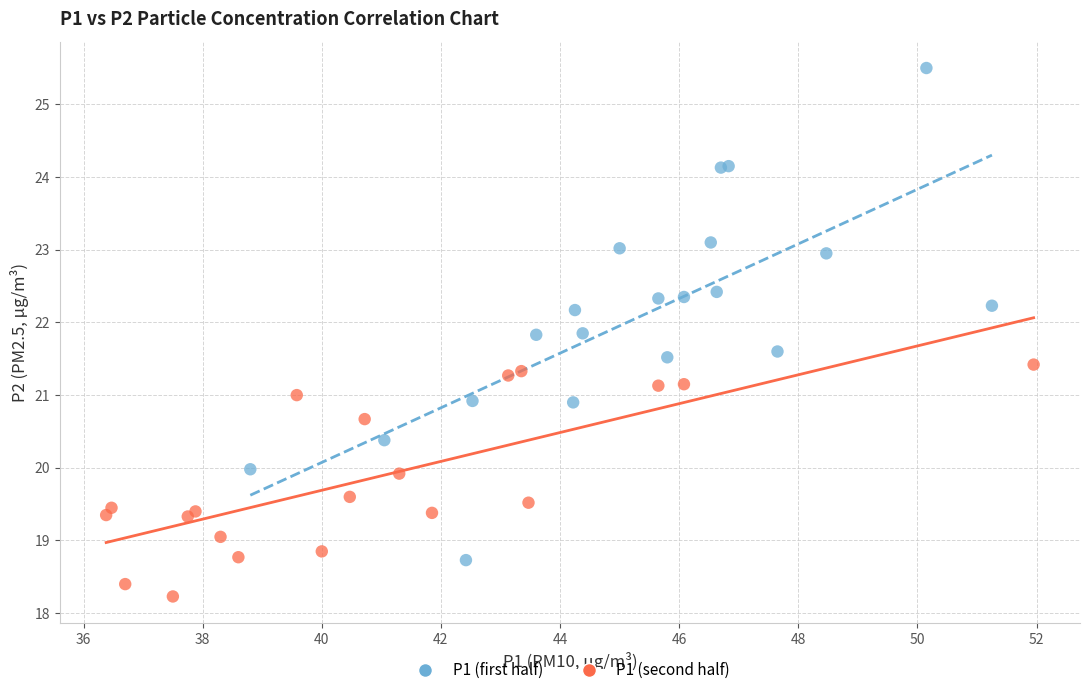

What are all the series names shown in the legend?

P1 (first half), P1 (second half)